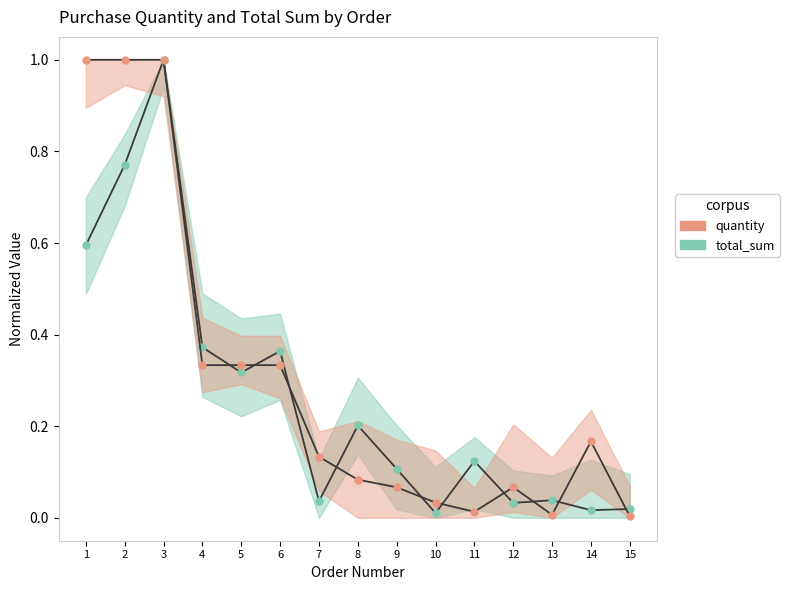

Where is the first local minimum for quantity?

11